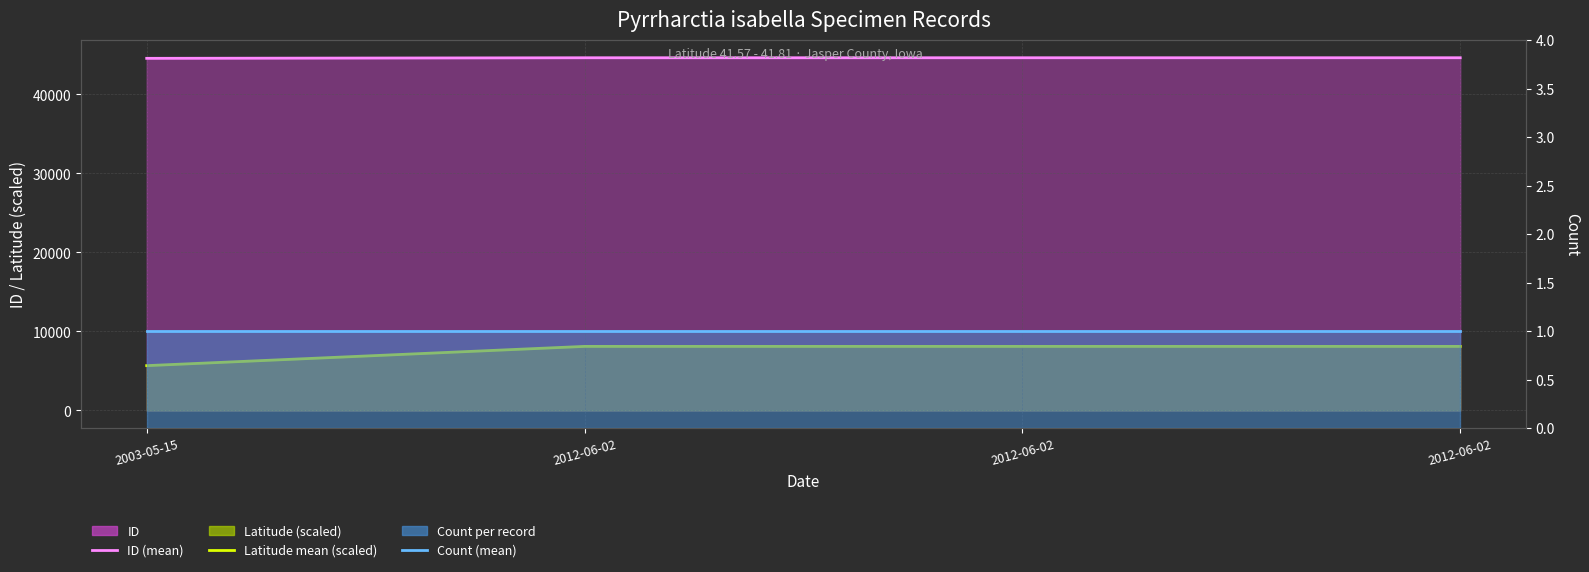

What is the difference between the second highest and minimum values in the Latitude mean (scaled) series?

2437.3